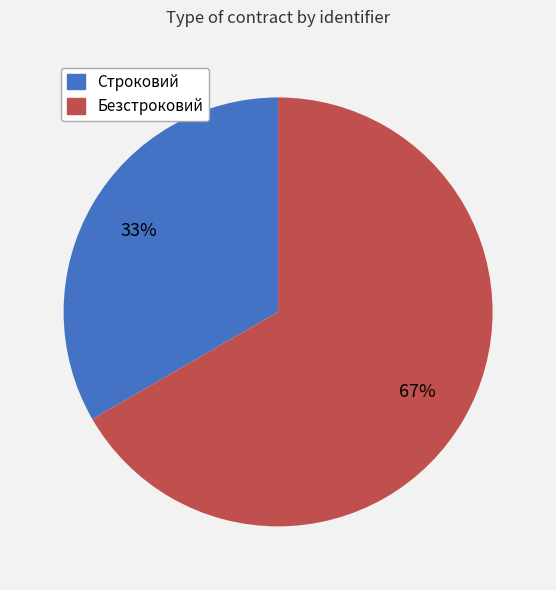

Which has a higher value, Строковий or Безстроковий?

Безстроковий